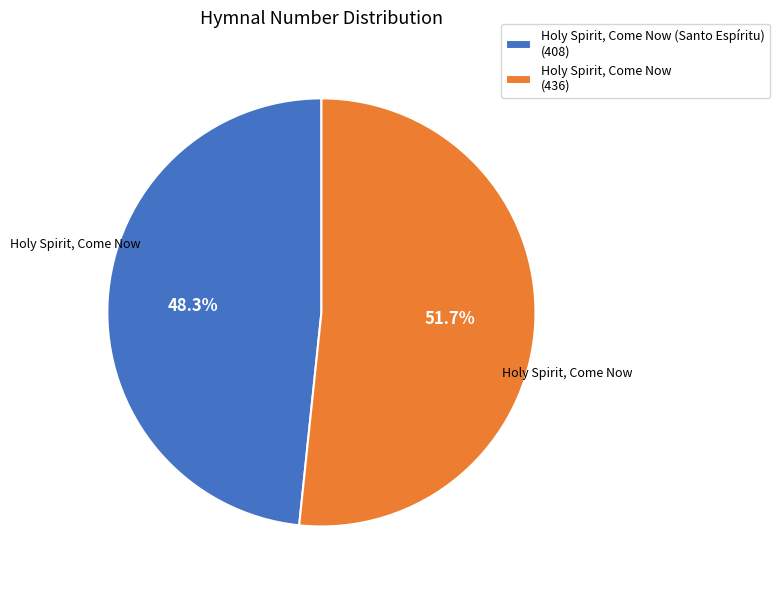

What portion of the pie excludes Holy Spirit, Come Now (Santo Espíritu) (408)?

51.7%